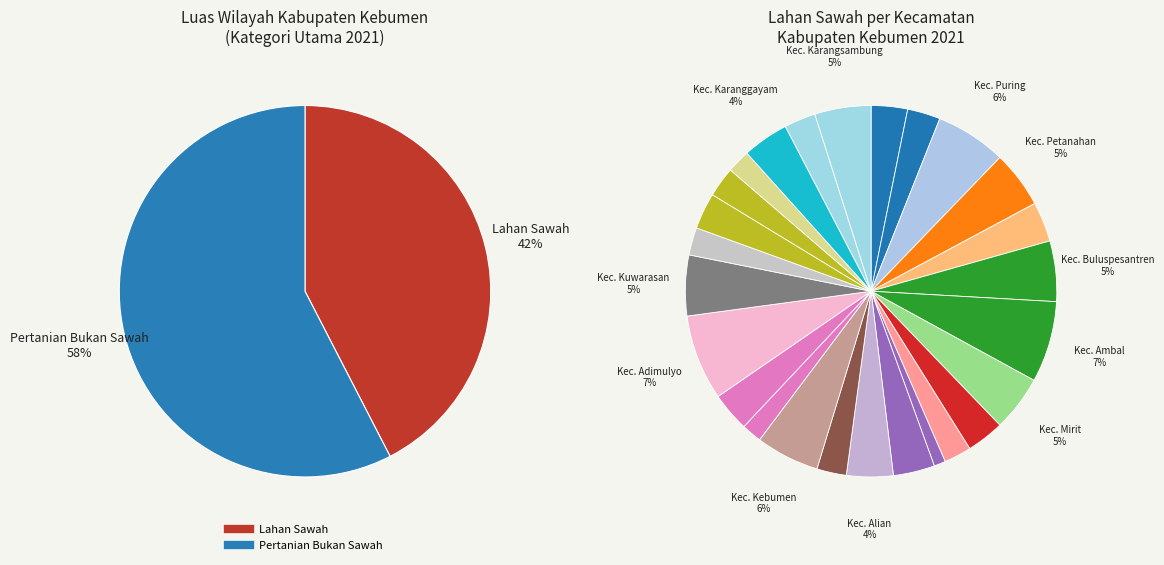

Is it true that Pertanian Bukan Sawah is 58% of the pie?

True